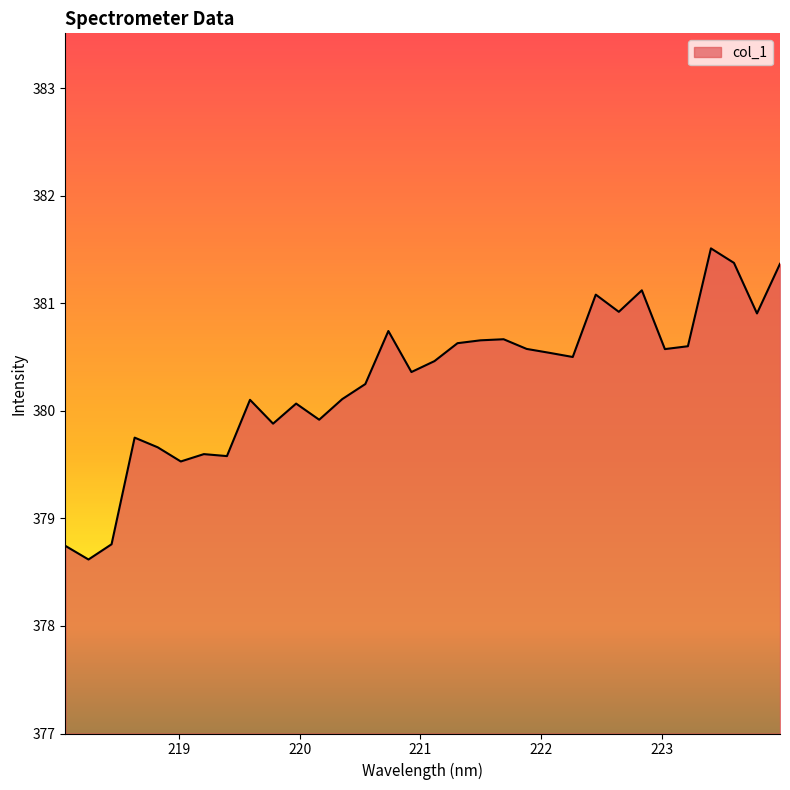

What is the maximum value shown in the chart?

381.5